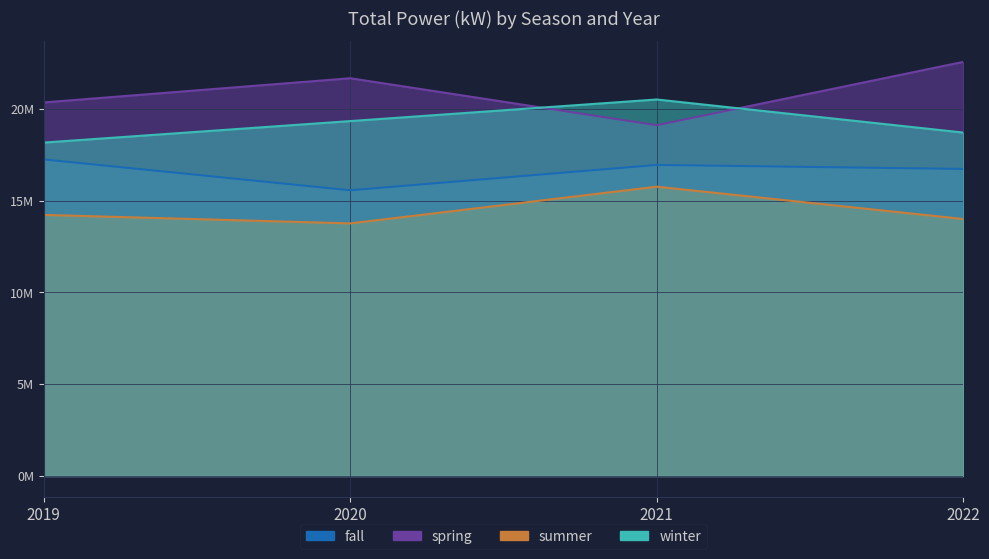

At which category is the sum across all series the highest?

2021